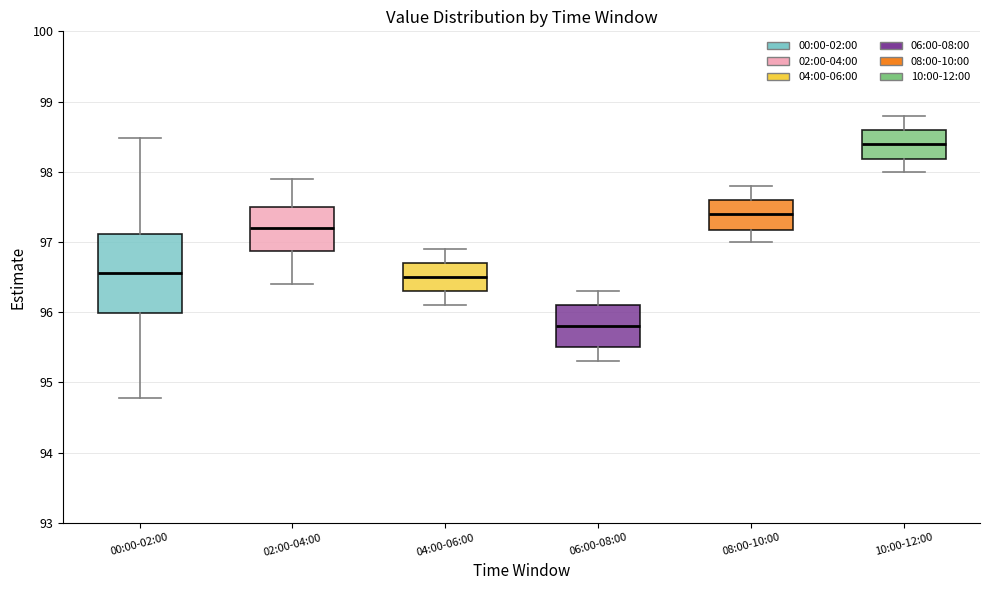

Reading left to right, read every box against the y-axis: the position of its median line, the range the box covers, and the ends of its whiskers. The values are not printed on the chart, so give them approximately, as read against the axis.

00:00-02:00: median 96.6, box 96.0 to 97.1, whiskers 94.8 to 98.5
02:00-04:00: median 97.2, box 96.9 to 97.5, whiskers 96.4 to 97.9
04:00-06:00: median 96.5, box 96.3 to 96.7, whiskers 96.1 to 96.9
06:00-08:00: median 95.8, box 95.5 to 96.1, whiskers 95.3 to 96.3
08:00-10:00: median 97.4, box 97.2 to 97.6, whiskers 97.0 to 97.8
10:00-12:00: median 98.4, box 98.2 to 98.6, whiskers 98.0 to 98.8